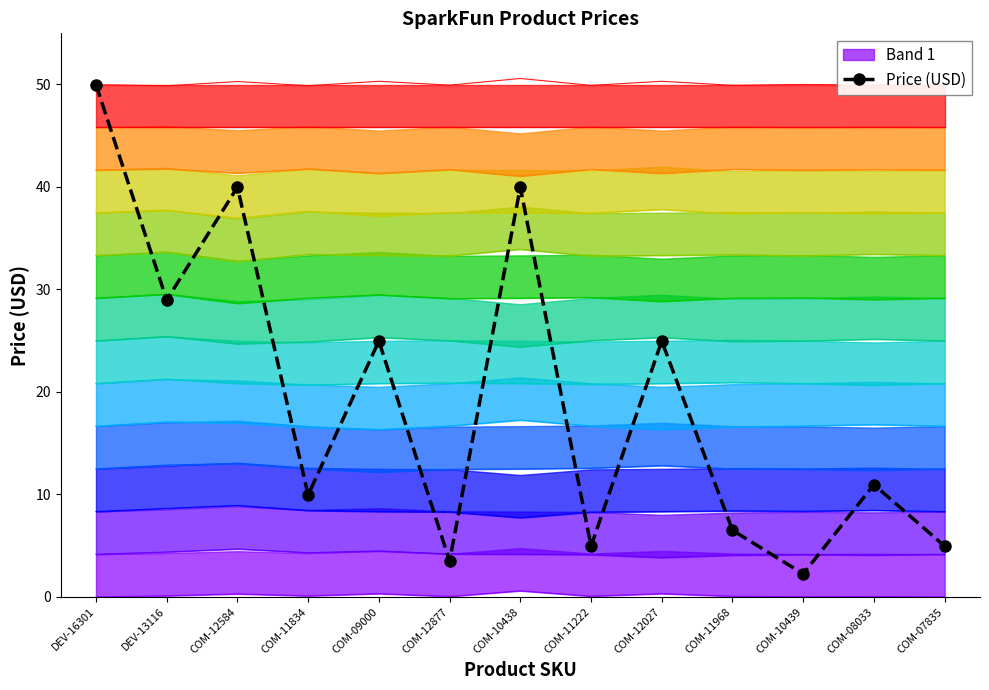

Reading right to left, extract all data points from this chart.

COM-07835=5.0	COM-08033=10.9	COM-10439=2.2	COM-11968=6.5	COM-12027=24.9	COM-11222=5.0	COM-10438=40.0	COM-12877=3.5	COM-09000=24.9	COM-11834=9.9	COM-12584=40.0	DEV-13116=28.9	DEV-16301=50.0